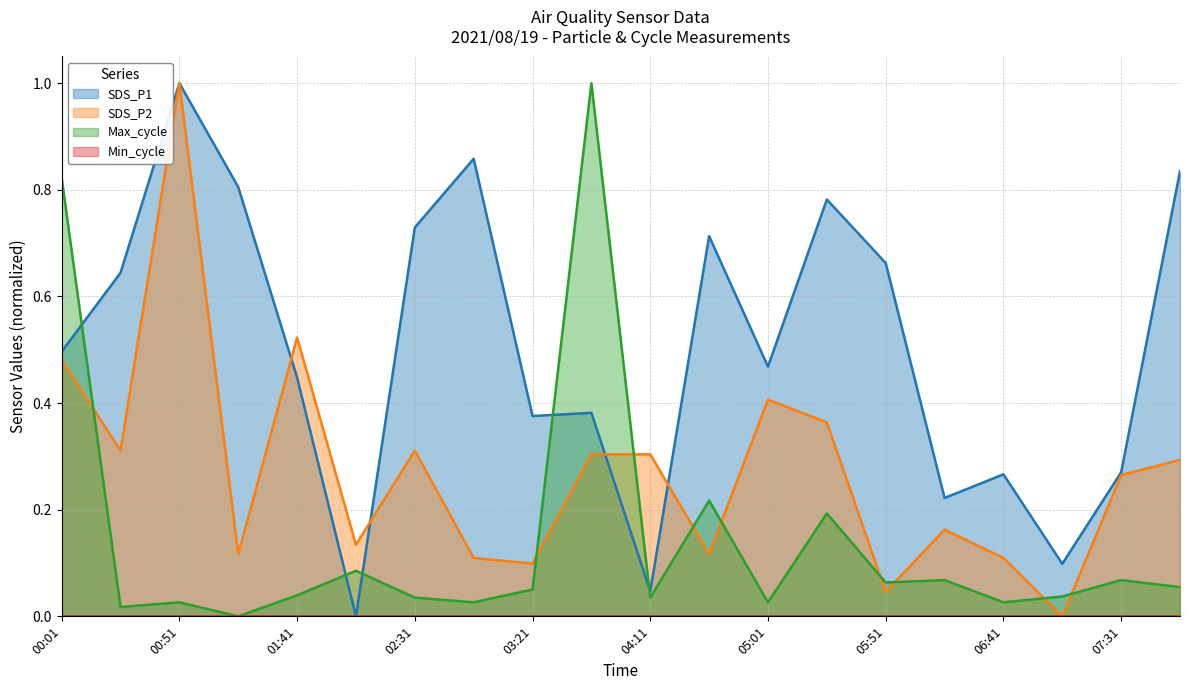

True or false: SDS_P2 has a value of 0.1 at 03:21.

True